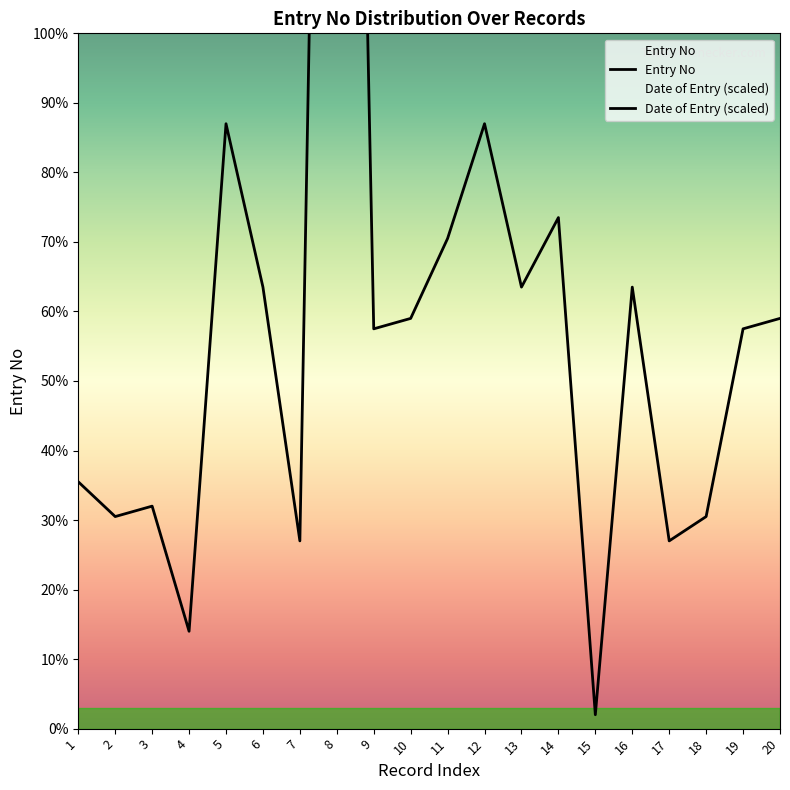

At how many categories does at least one series exceed 135?

5